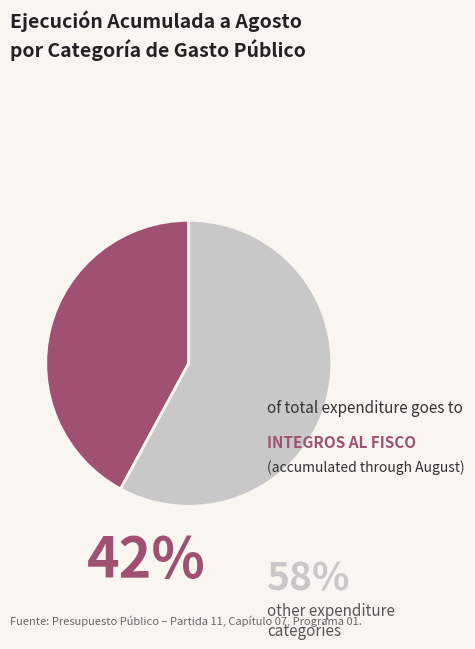

Does any single category account for the majority?

Yes